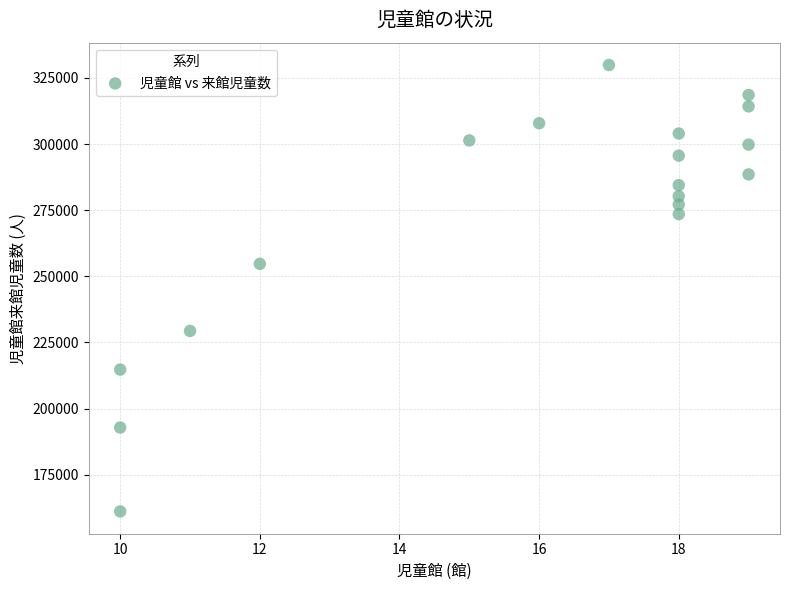

What Y value in the scatter plot is closest to 245507?

254698